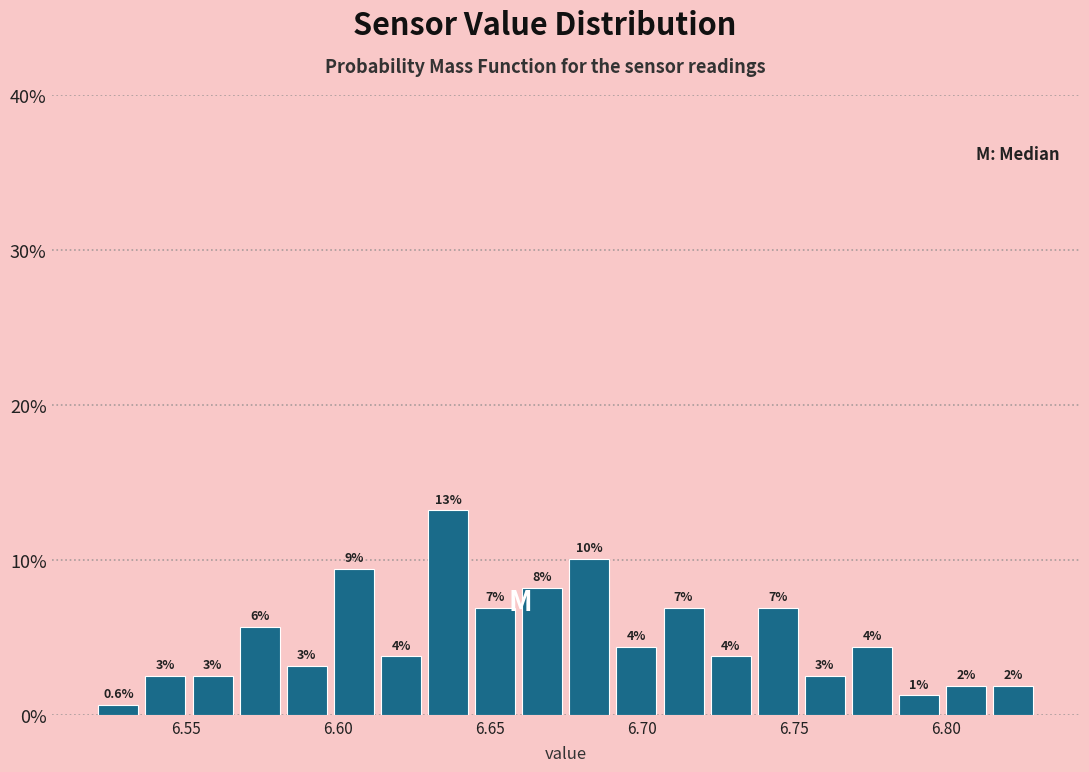

Around what value on the x-axis is the tallest bar? Give the approximate position of its centre, as read against the axis.

6.635